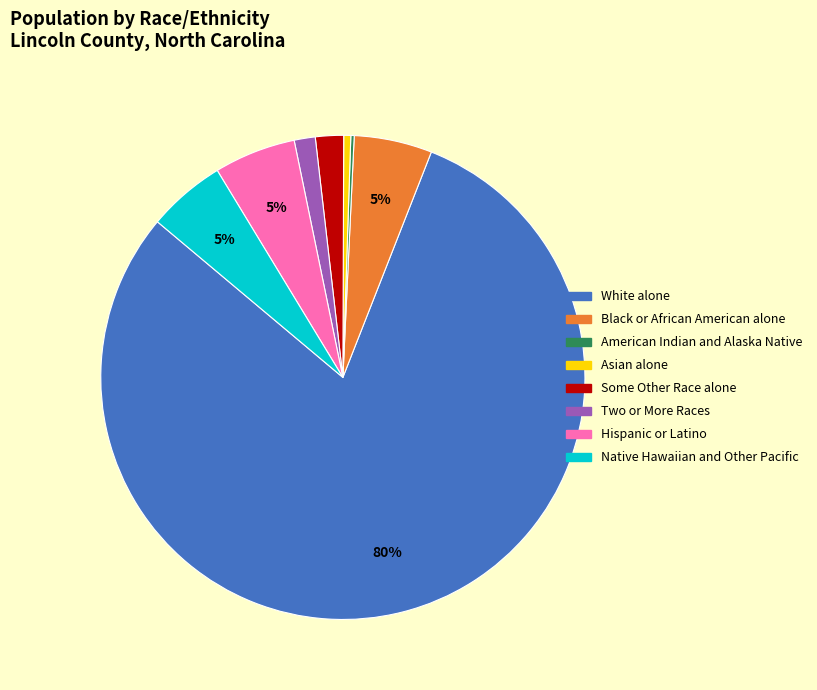

Which slice is the largest?

White alone